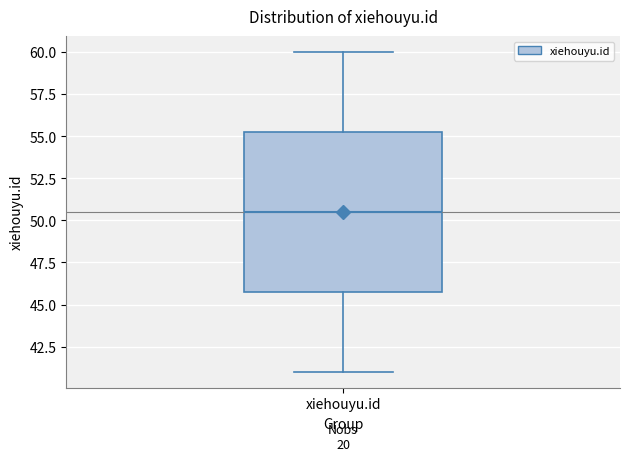

Where does the lower whisker of the box for xiehouyu.id end on the y-axis? The values are not printed on the chart, so give them approximately, as read against the axis.

41.0